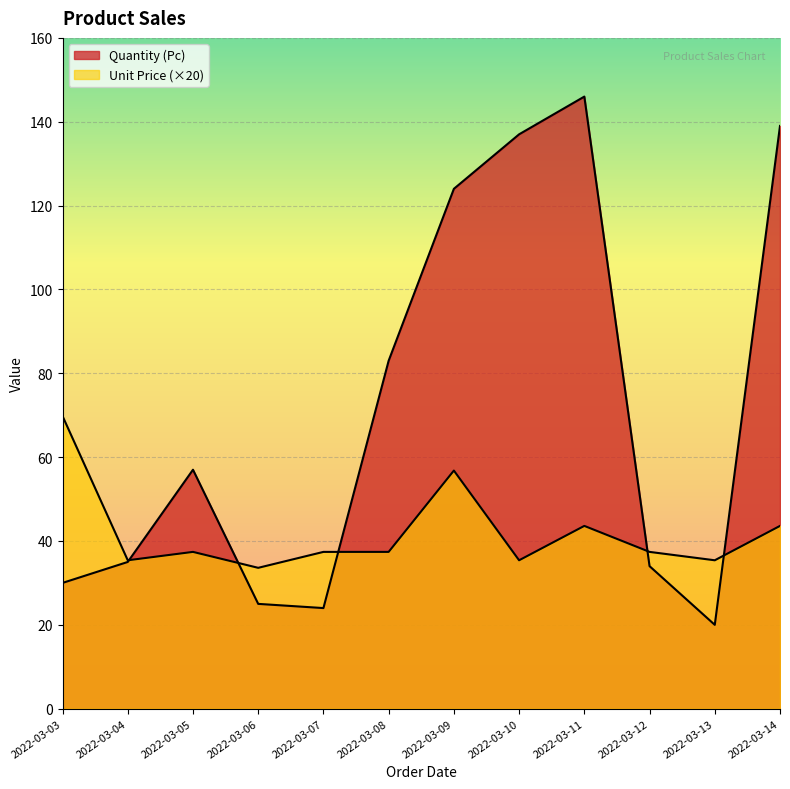

What is the value of the Unit Price point at the 10th from the left?

37.4